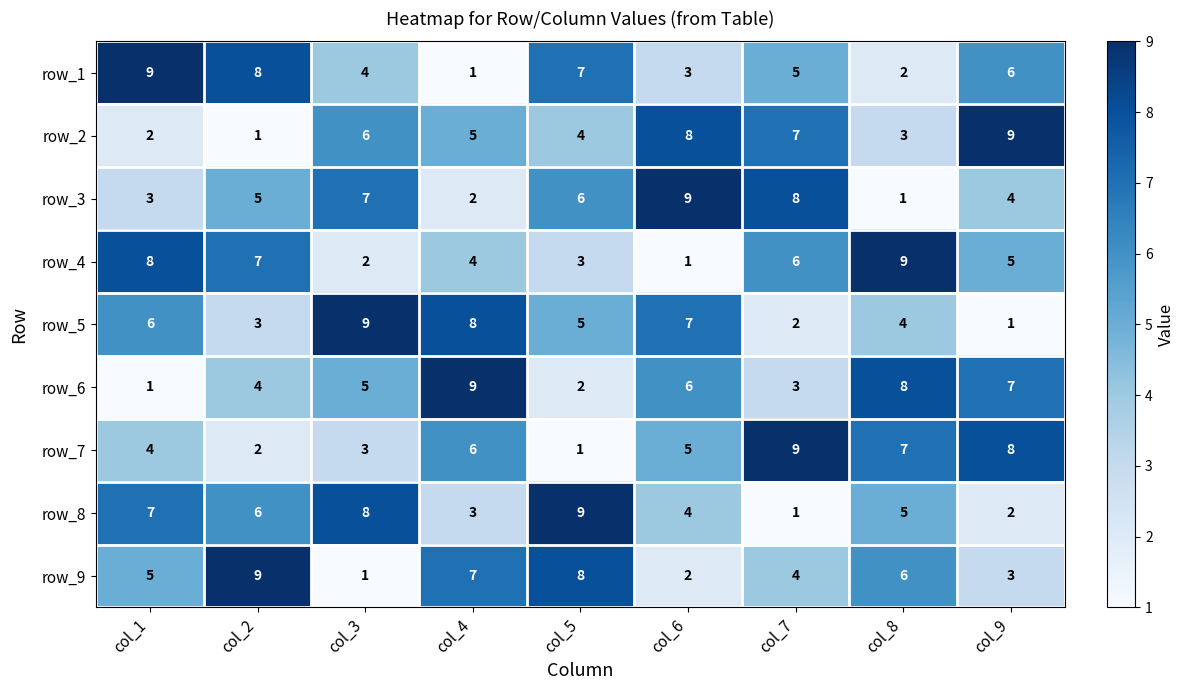

How many values in the row_8 series are below 5?

4